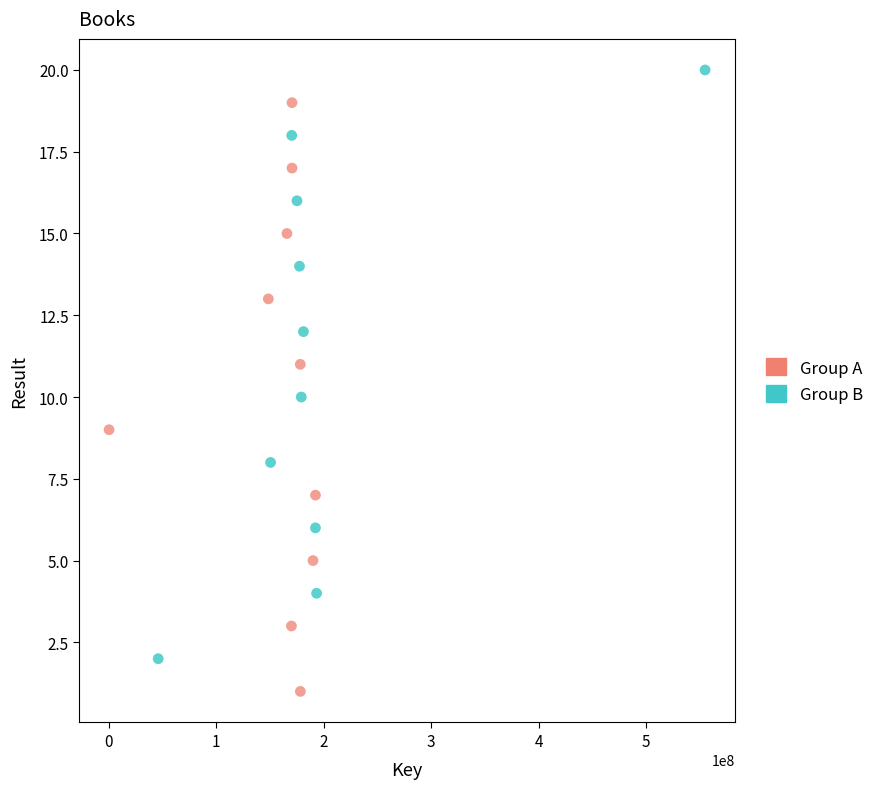

Which series contains the lowest Y value?

Group A